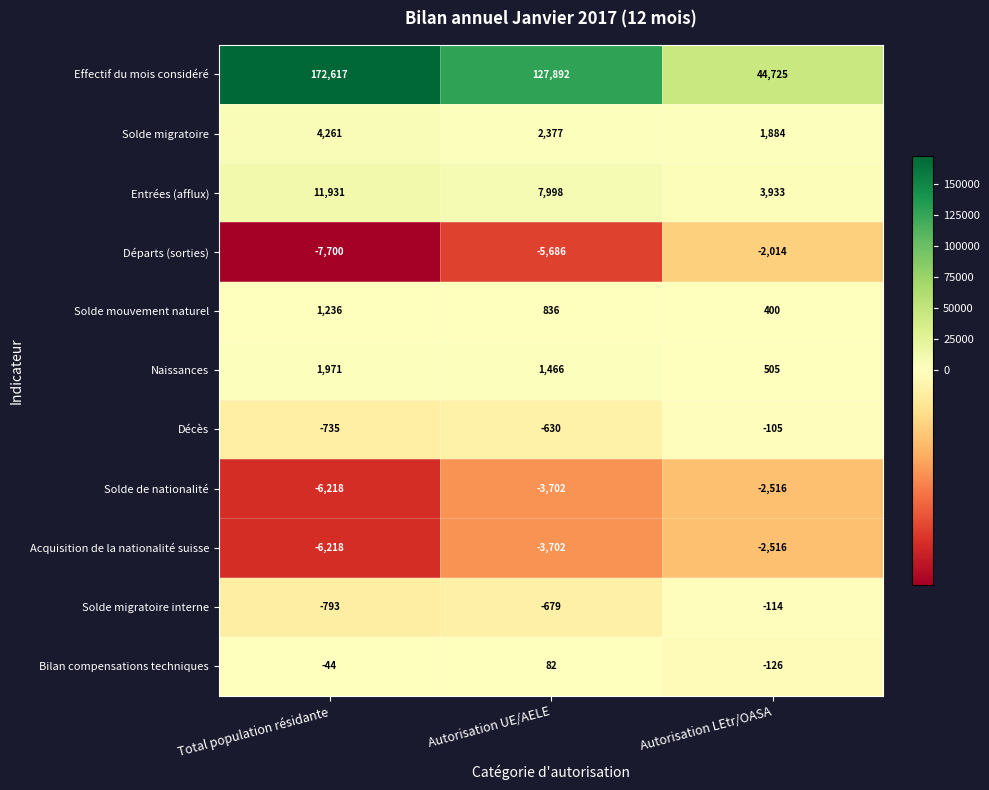

What is the lowest value of the Naissances series?

505